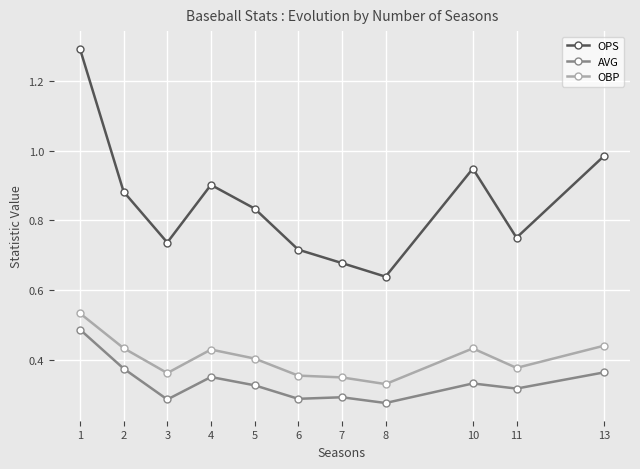

Which series has the largest range (max minus min)?

OPS